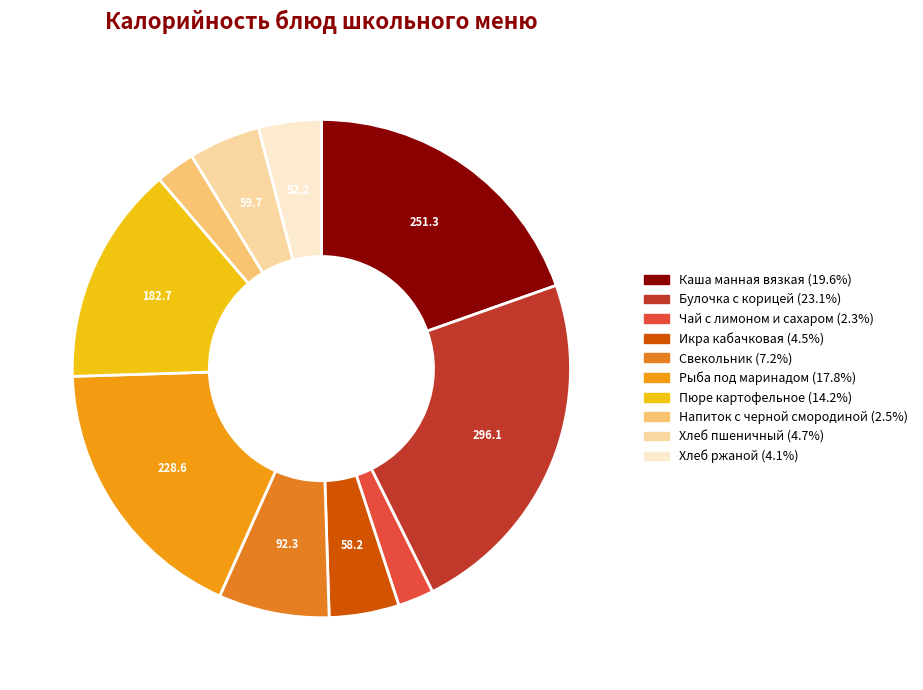

Count the number of slices in the pie.

10